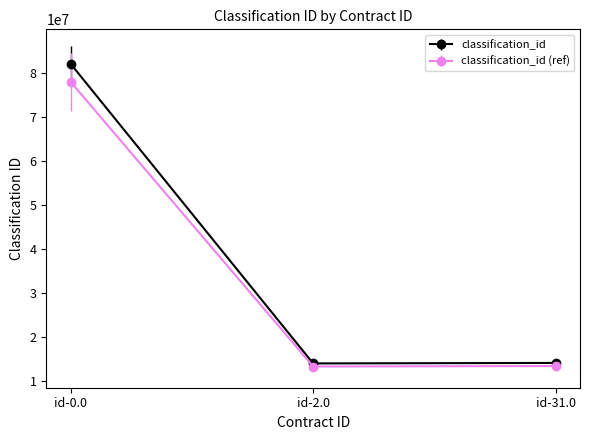

Which category has the highest value in the classification_id (ref) series?

id-0.0